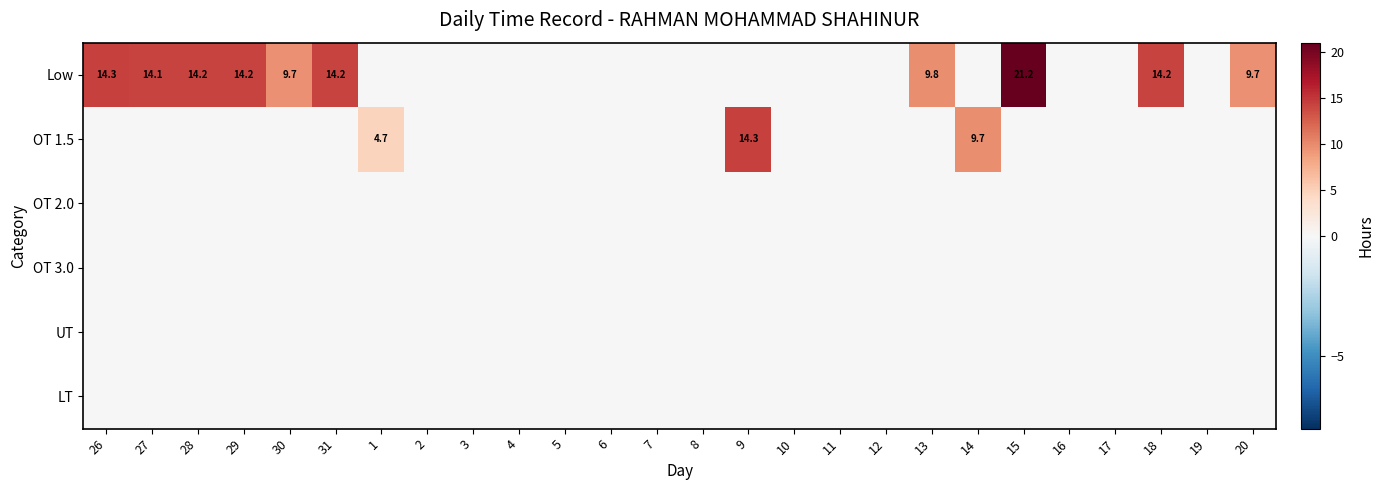

Between 15 and 16, which is larger?

15